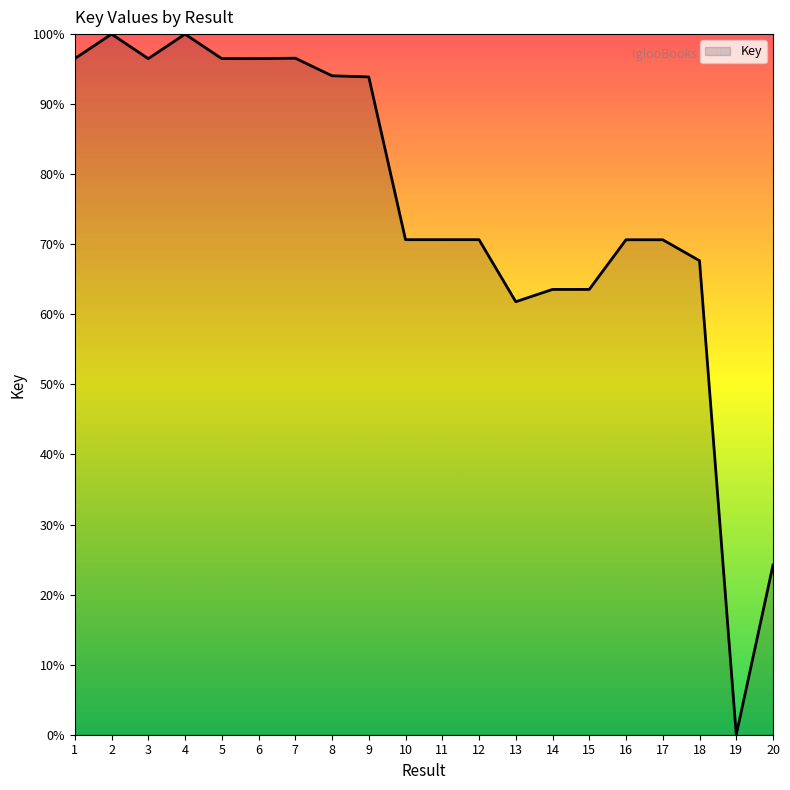

How many values are above zero?

19